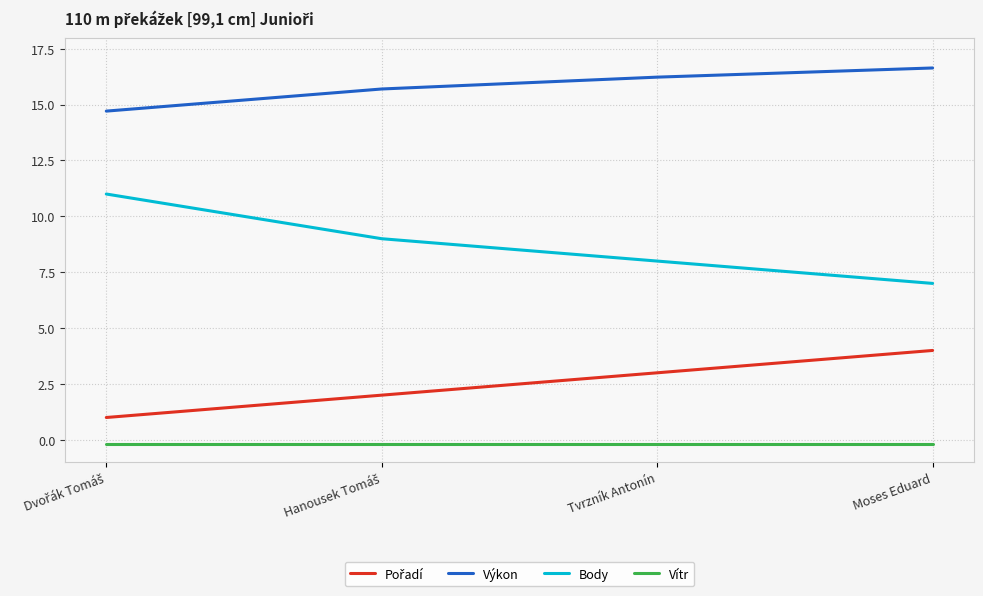

What is the greatest value displayed?

16.6